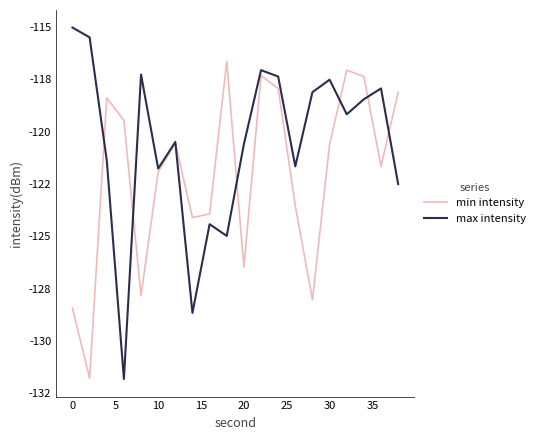

What are all the series names shown in the legend?

min intensity, max intensity